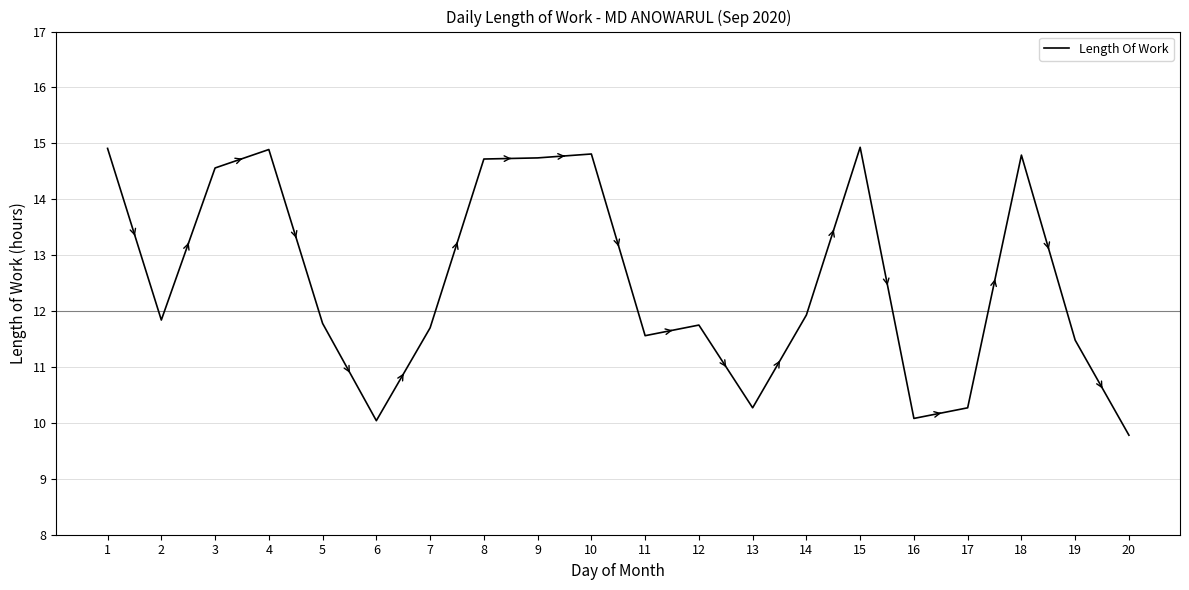

Which label corresponds to the smallest value in the chart?

20